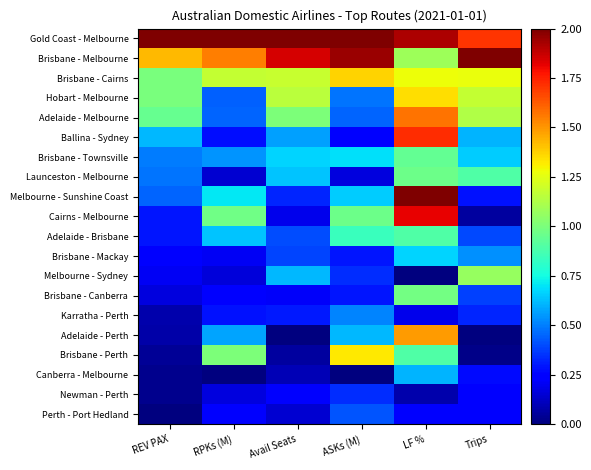

Reading left to right, extract all data points from this chart.

Gold Coast - Melbourne: REV PAX=2.0	RPKs (M)=2.0	Avail Seats=2.0	ASKs (M)=2.0	LF %=1.9	Trips=1.7
Brisbane - Melbourne: REV PAX=1.4	RPKs (M)=1.6	Avail Seats=1.8	ASKs (M)=1.9	LF %=1.1	Trips=2.0
Brisbane - Cairns: REV PAX=1.0	RPKs (M)=1.2	Avail Seats=1.2	ASKs (M)=1.4	LF %=1.3	Trips=1.3
Hobart - Melbourne: REV PAX=1.0	RPKs (M)=0.4	Avail Seats=1.2	ASKs (M)=0.5	LF %=1.3	Trips=1.2
Adelaide - Melbourne: REV PAX=1.0	RPKs (M)=0.4	Avail Seats=1.0	ASKs (M)=0.4	LF %=1.6	Trips=1.1
Ballina - Sydney: REV PAX=0.6	RPKs (M)=0.3	Avail Seats=0.6	ASKs (M)=0.2	LF %=1.7	Trips=0.6
Brisbane - Townsville: REV PAX=0.5	RPKs (M)=0.5	Avail Seats=0.7	ASKs (M)=0.7	LF %=0.9	Trips=0.6
Launceston - Melbourne: REV PAX=0.5	RPKs (M)=0.1	Avail Seats=0.6	ASKs (M)=0.2	LF %=1.0	Trips=0.9
Melbourne - Sunshine Coast: REV PAX=0.4	RPKs (M)=0.7	Avail Seats=0.3	ASKs (M)=0.7	LF %=2.0	Trips=0.3
Cairns - Melbourne: REV PAX=0.3	RPKs (M)=1.0	Avail Seats=0.2	ASKs (M)=1.0	LF %=1.8	Trips=0.1
Adelaide - Brisbane: REV PAX=0.3	RPKs (M)=0.6	Avail Seats=0.4	ASKs (M)=0.8	LF %=0.9	Trips=0.4
Brisbane - Mackay: REV PAX=0.2	RPKs (M)=0.2	Avail Seats=0.4	ASKs (M)=0.3	LF %=0.7	Trips=0.5
Melbourne - Sydney: REV PAX=0.2	RPKs (M)=0.2	Avail Seats=0.6	ASKs (M)=0.3	LF %=0.0	Trips=1.1
Brisbane - Canberra: REV PAX=0.2	RPKs (M)=0.2	Avail Seats=0.2	ASKs (M)=0.3	LF %=1.0	Trips=0.4
Karratha - Perth: REV PAX=0.1	RPKs (M)=0.3	Avail Seats=0.3	ASKs (M)=0.5	LF %=0.2	Trips=0.3
Adelaide - Perth: REV PAX=0.1	RPKs (M)=0.6	Avail Seats=0.0	ASKs (M)=0.6	LF %=1.5	Trips=0.0
Brisbane - Perth: REV PAX=0.0	RPKs (M)=1.0	Avail Seats=0.1	ASKs (M)=1.3	LF %=0.9	Trips=0.0
Canberra - Melbourne: REV PAX=0.0	RPKs (M)=0.0	Avail Seats=0.1	ASKs (M)=0.0	LF %=0.6	Trips=0.3
Newman - Perth: REV PAX=0.0	RPKs (M)=0.2	Avail Seats=0.2	ASKs (M)=0.3	LF %=0.1	Trips=0.2
Perth - Port Hedland: REV PAX=0.0	RPKs (M)=0.2	Avail Seats=0.1	ASKs (M)=0.4	LF %=0.2	Trips=0.3